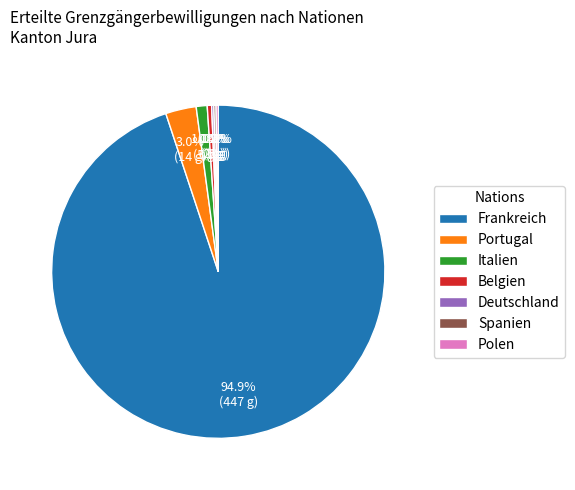

What portion of the pie excludes Portugal?

97.0%